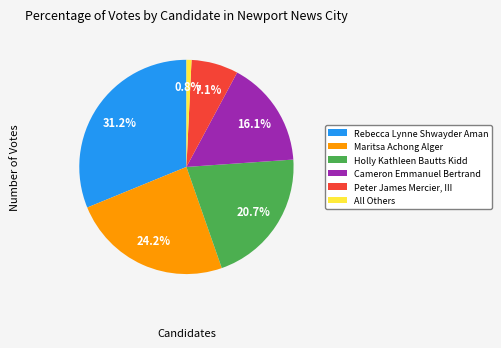

Which category has the biggest portion of the pie?

Rebecca Lynne Shwayder Aman